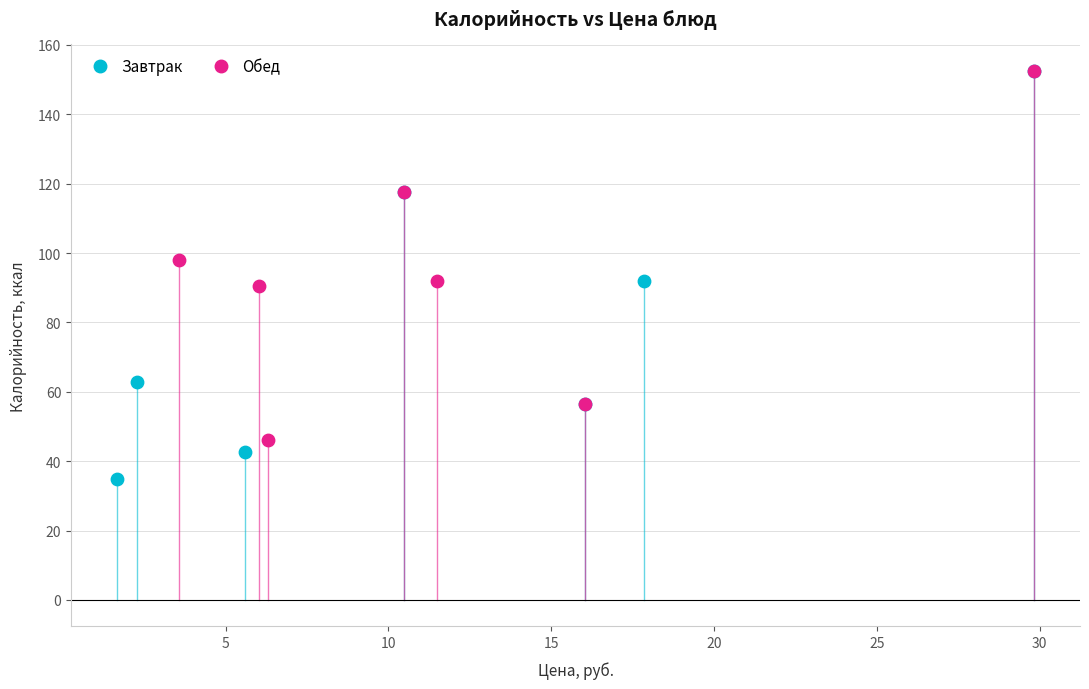

What are all the series names shown in the legend?

Завтрак, Обед